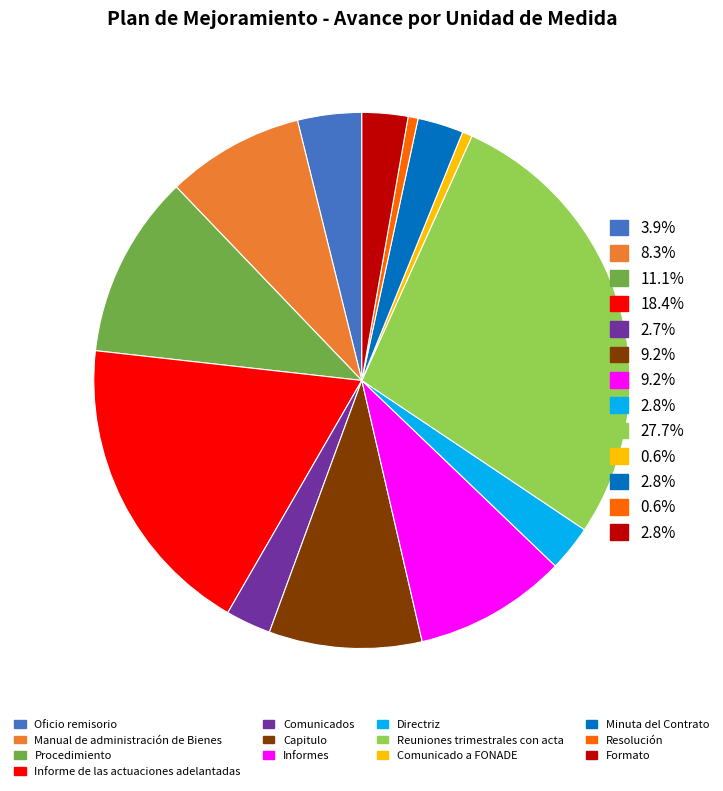

How many segments does this pie chart have?

13